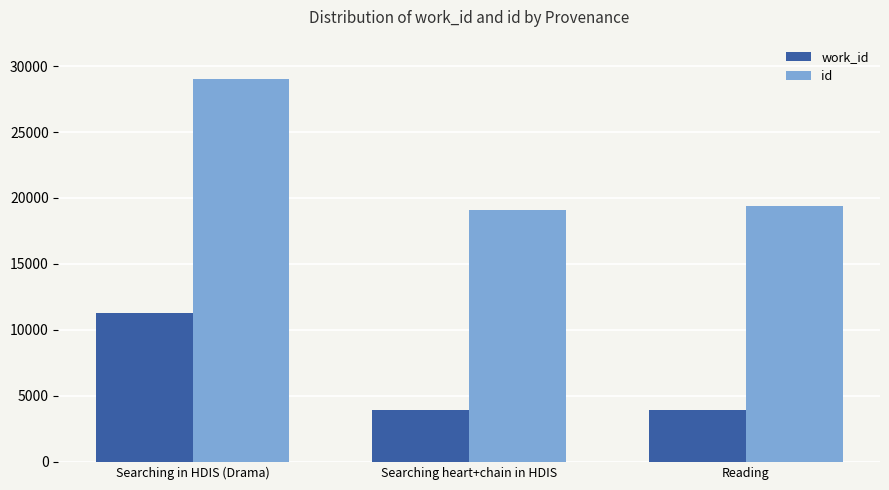

How many values in the id series are below 19357?

1